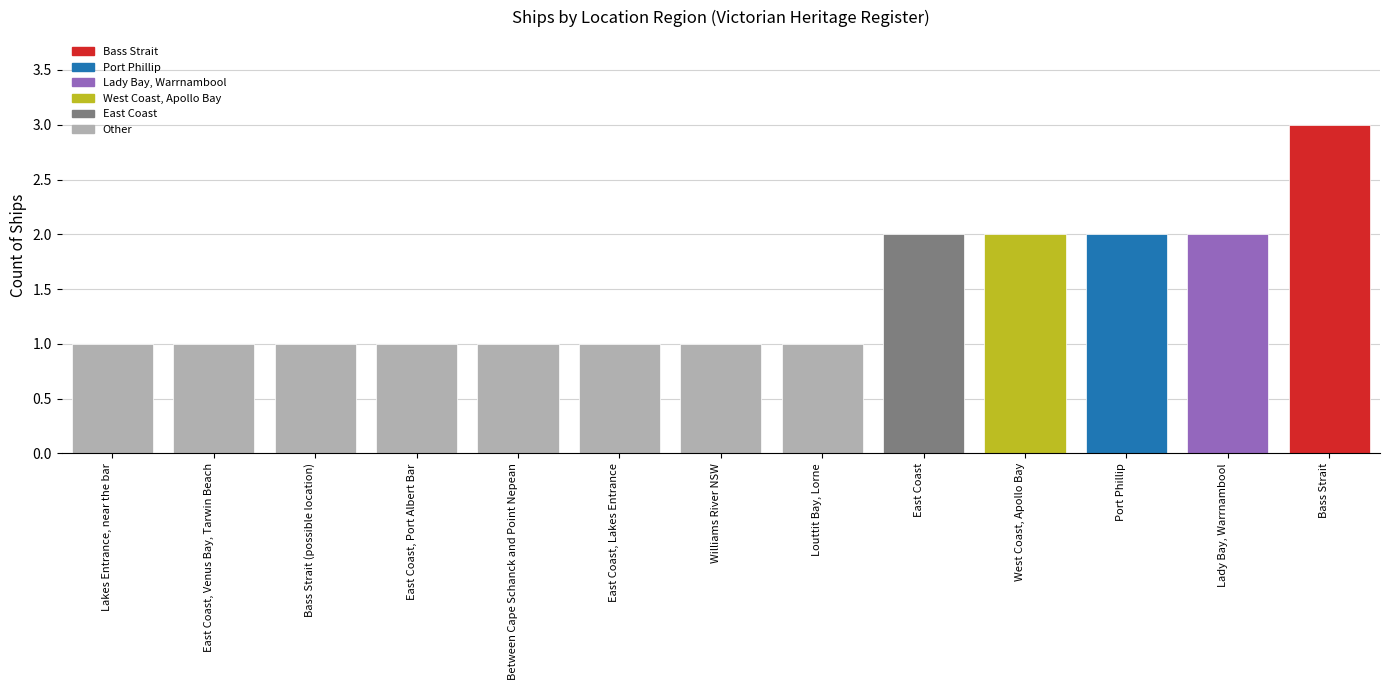

What is the value of the 1st bar from the left?

1